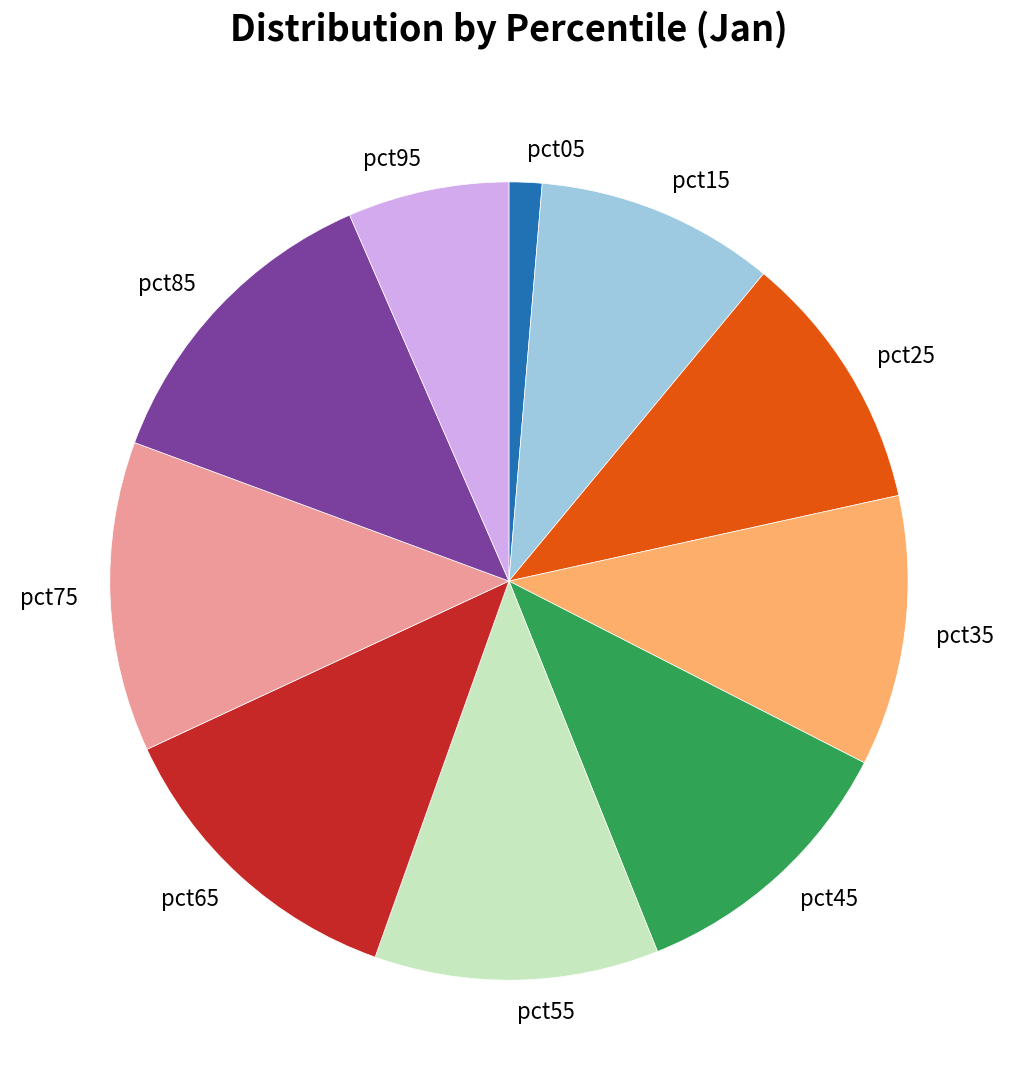

What is the smallest slice in the pie chart?

pct05